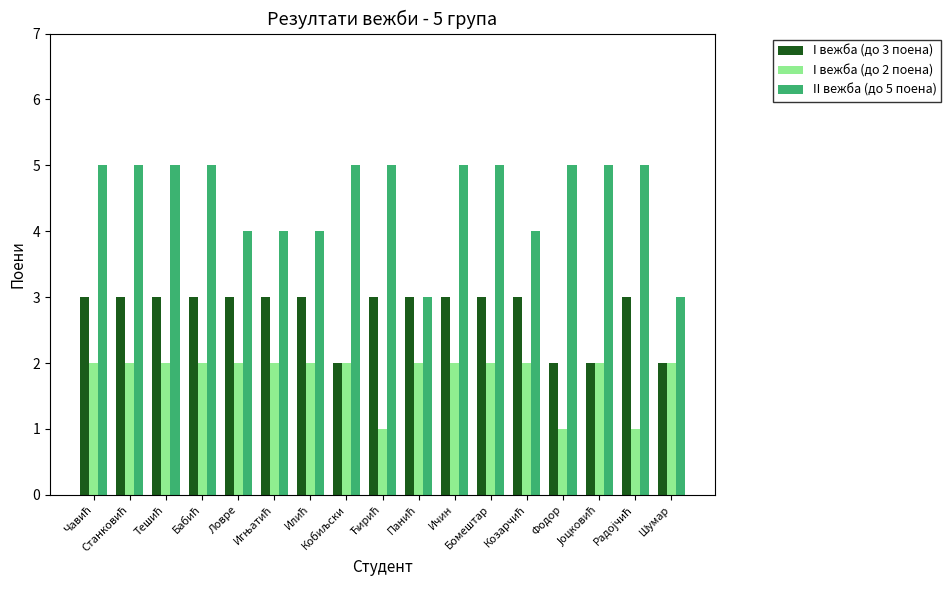

What is the total value across all series at Шумар?

7